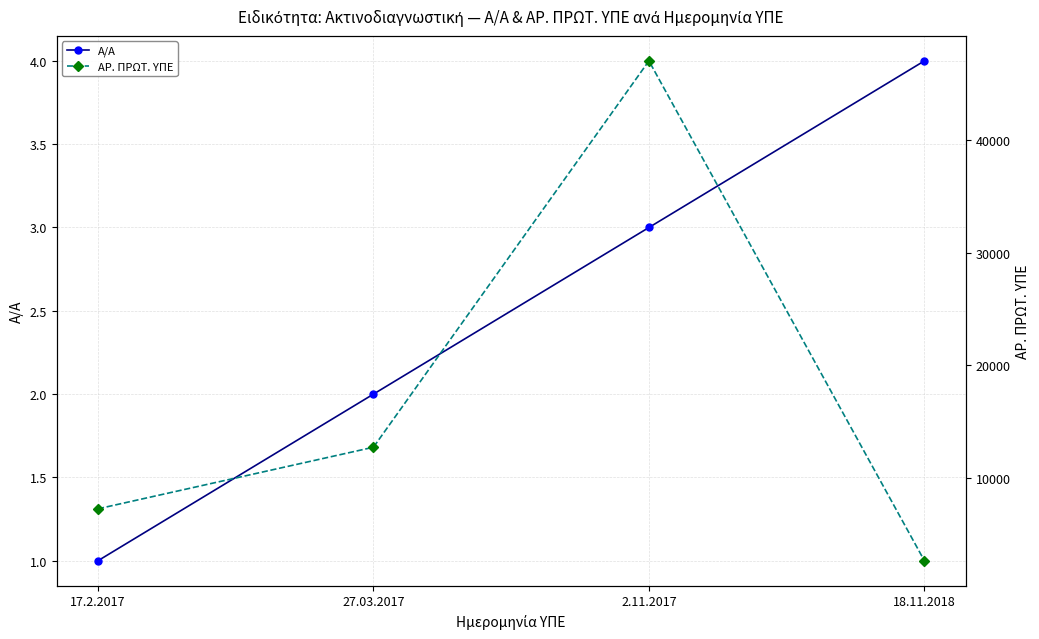

Reading left to right, list all the values displayed in this chart.

Α/Α: 17.2.2017=1	27.03.2017=2	2.11.2017=3	18.11.2018=4
ΑΡ. ΠΡΩΤ. ΥΠΕ: 17.2.2017=7233	27.03.2017=12710	2.11.2017=47057	18.11.2018=2618